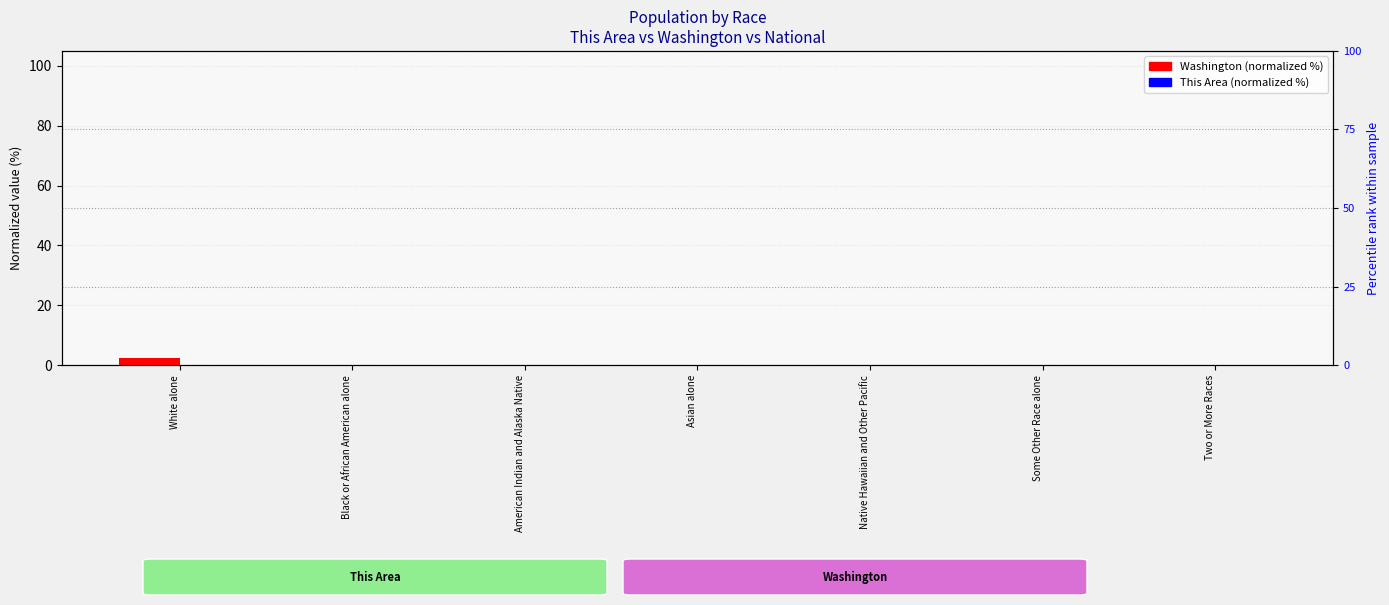

Rank the series by their average value, from highest to lowest.

Washington (normalized), This Area (normalized)